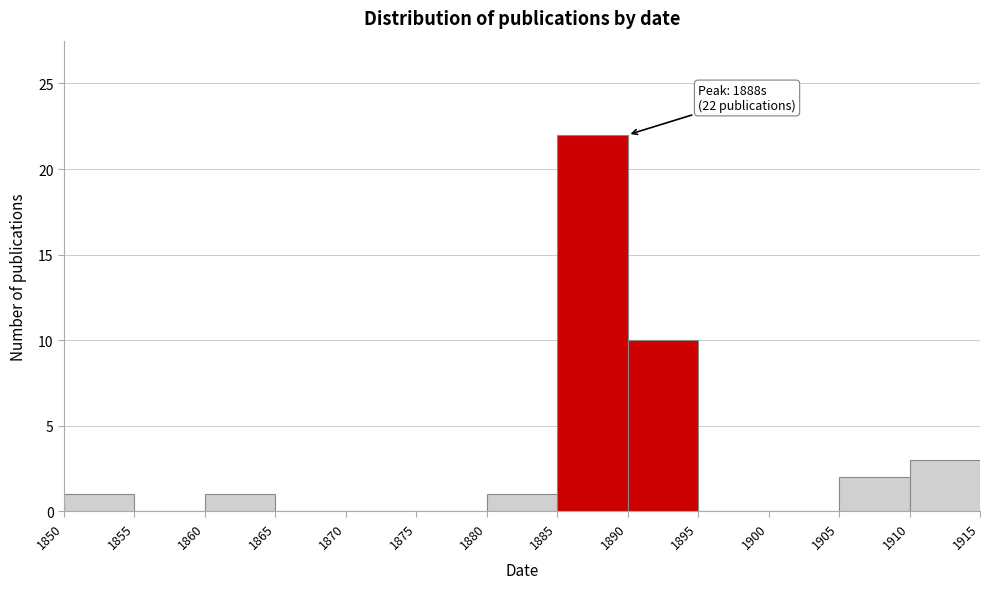

Which range on the x-axis has the tallest bar?

1885 to 1890